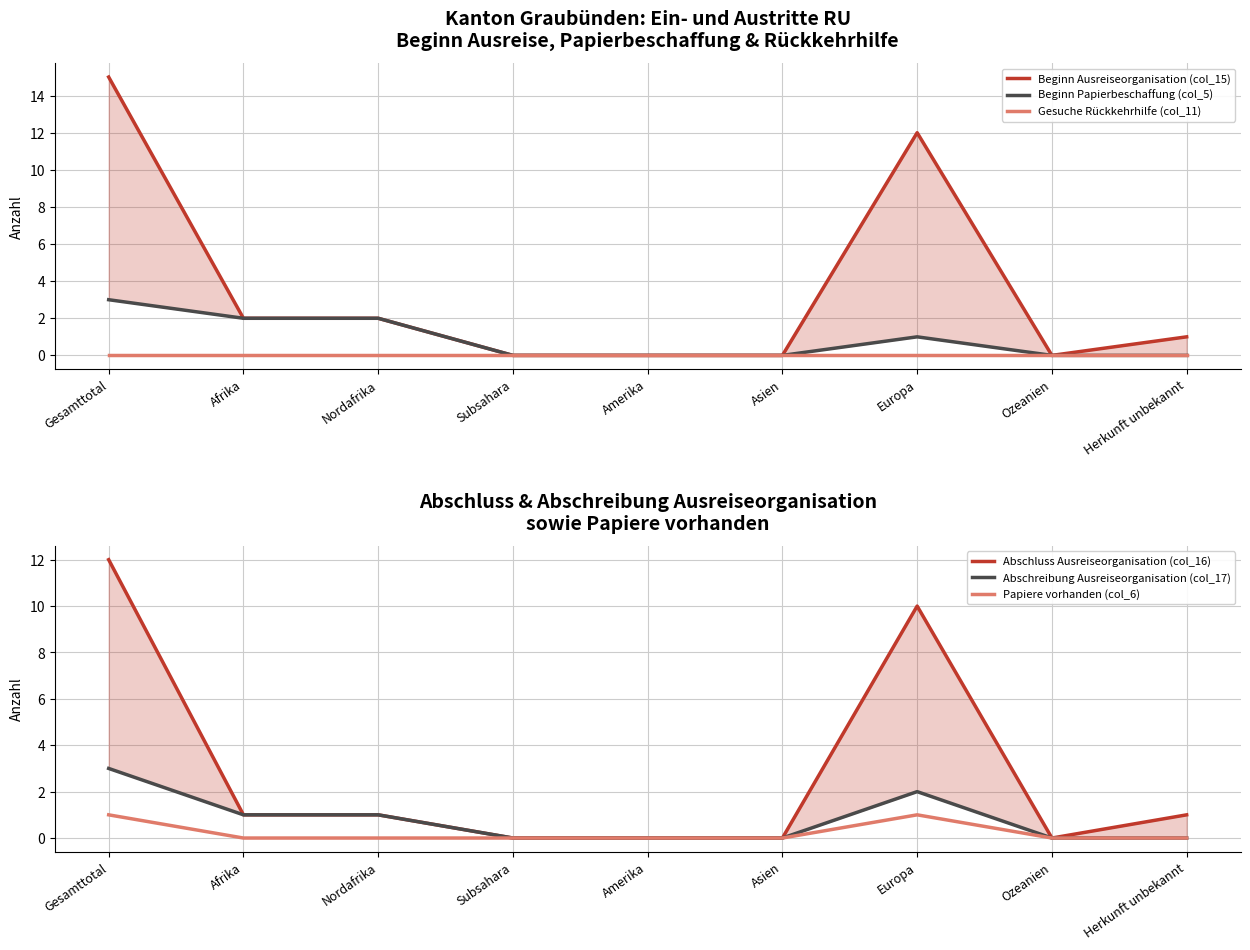

At which category does the chart reach its minimum across all series?

Subsahara